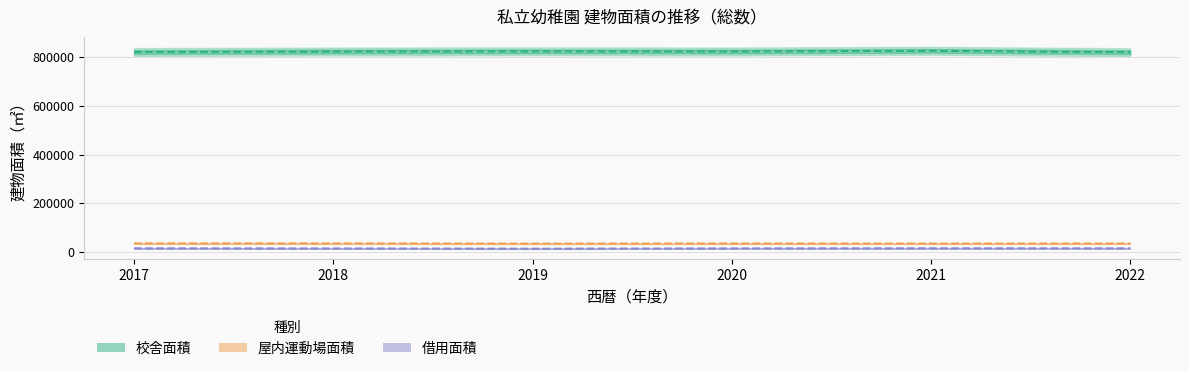

Where is 借用面積（中央） nearest to the value 14067?

2018